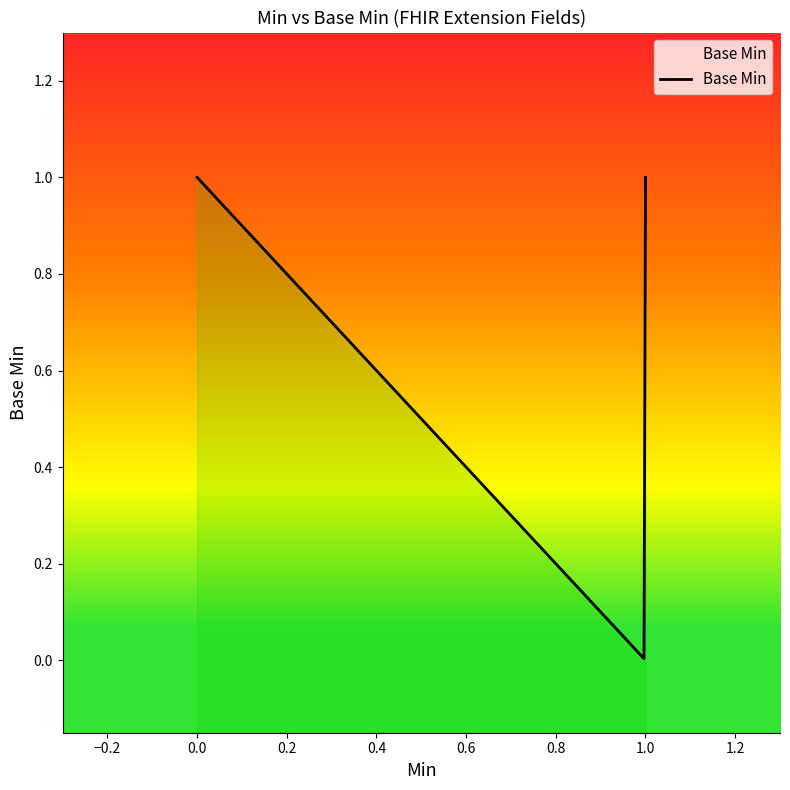

At which category does the chart reach its peak across all series?

1